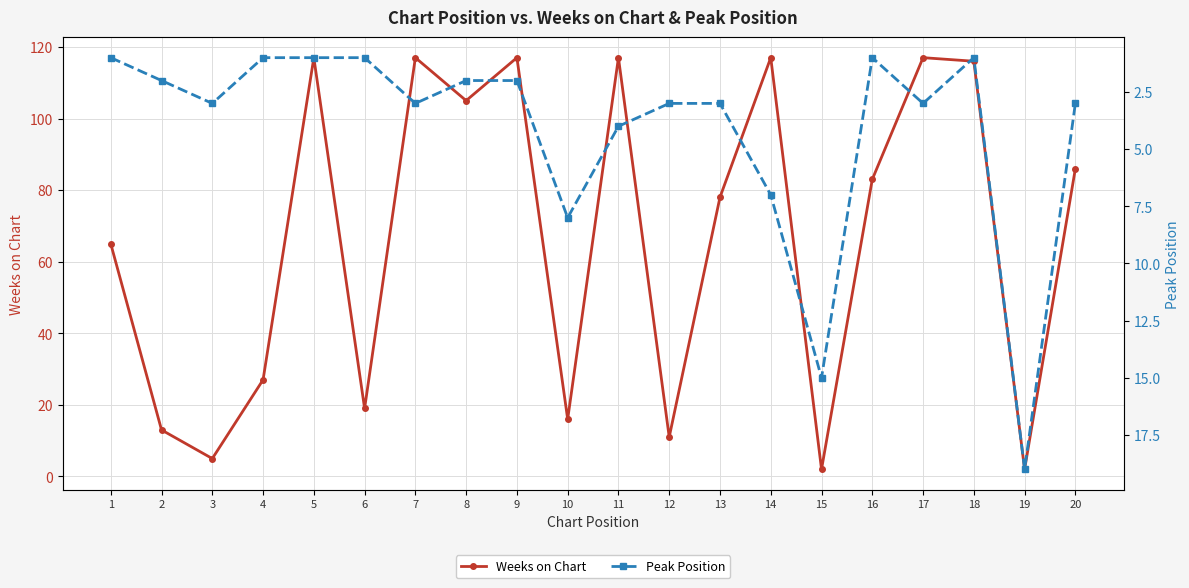

List the series in order of their peak value, lowest first.

Peak Position, Weeks on Chart